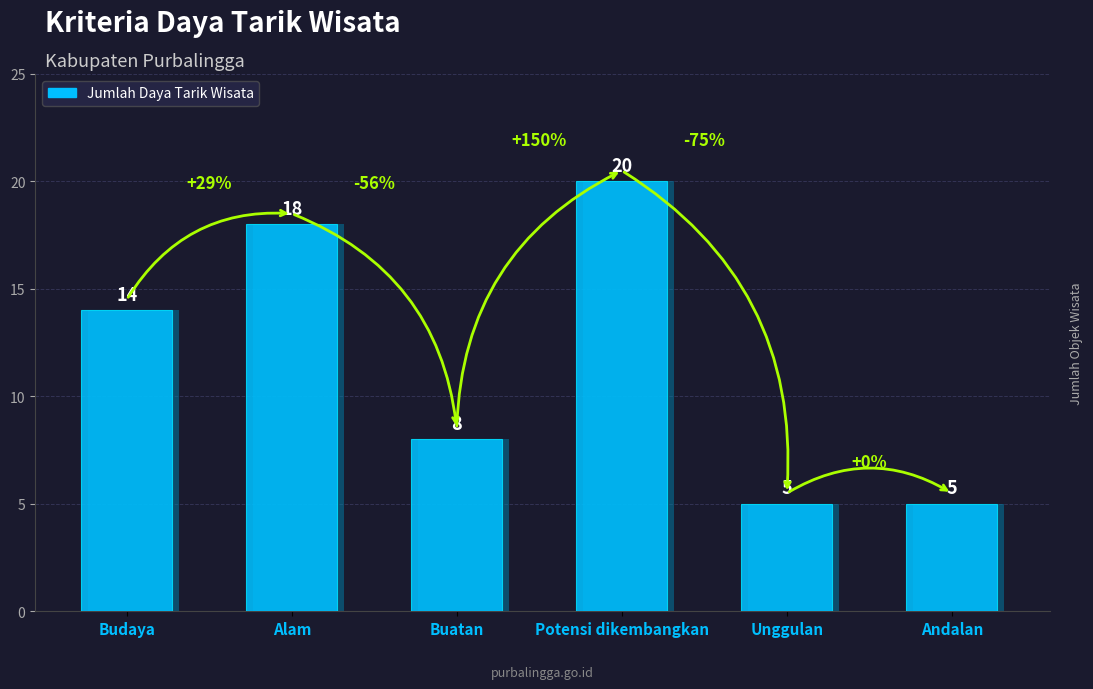

What is the ratio of the value at Unggulan to the value at Budaya?

0.4